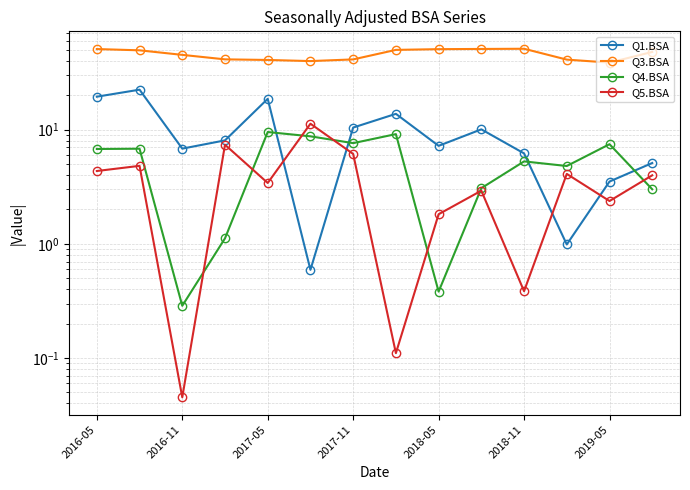

What position from the left is 2016-05?

1